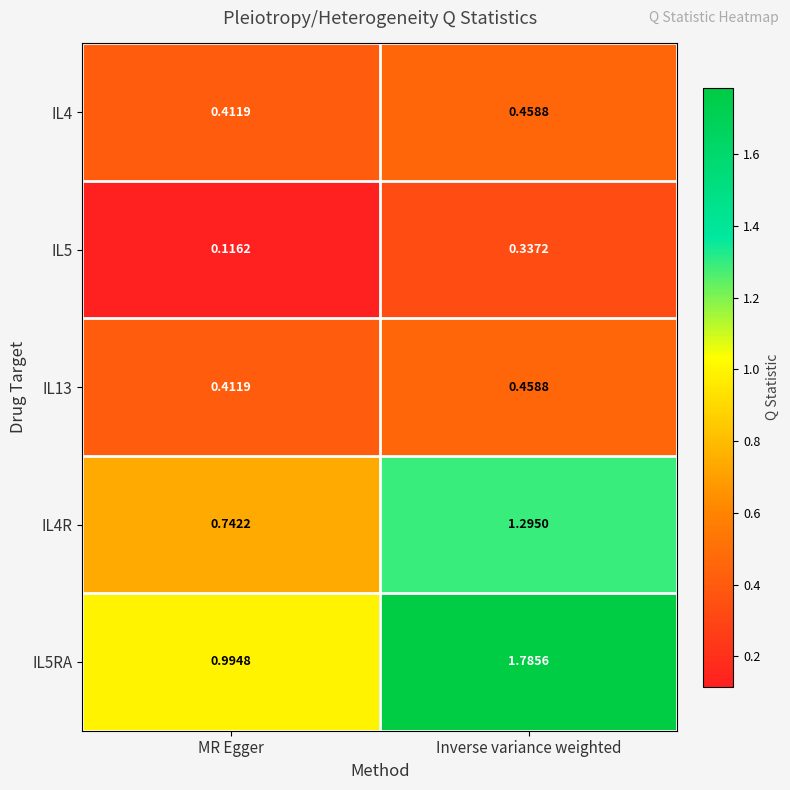

Is the value of IL4R at MR Egger greater than the value of IL13 at Inverse variance weighted?

Yes